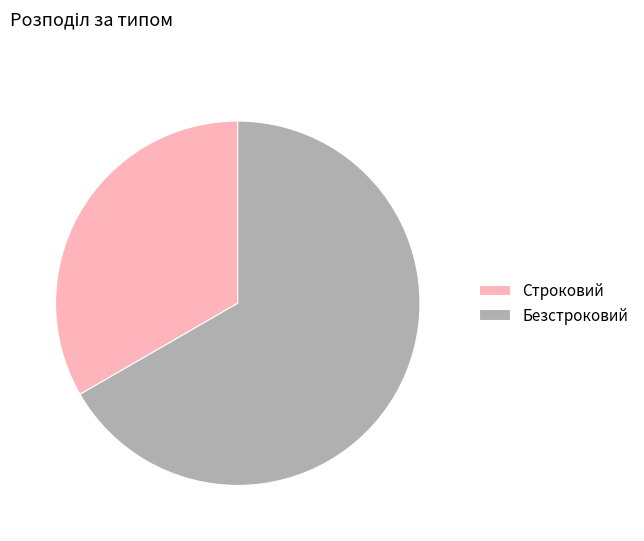

Which has a higher value, Безстроковий or Строковий?

Безстроковий